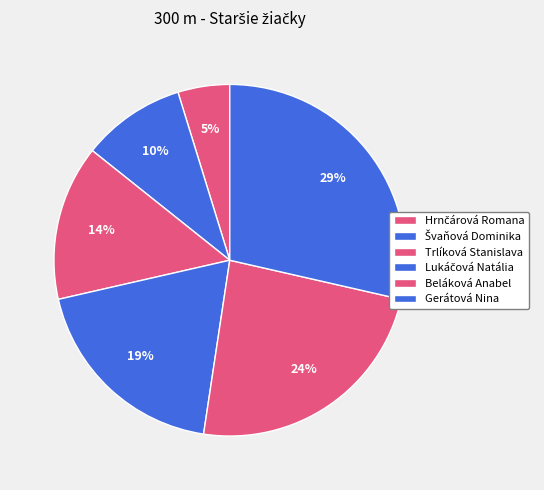

Rank the categories by value from highest to lowest.

Gerátová Nina, Beláková Anabel, Lukáčová Natália, Trlíková Stanislava, Švaňová Dominika, Hrnčárová Romana